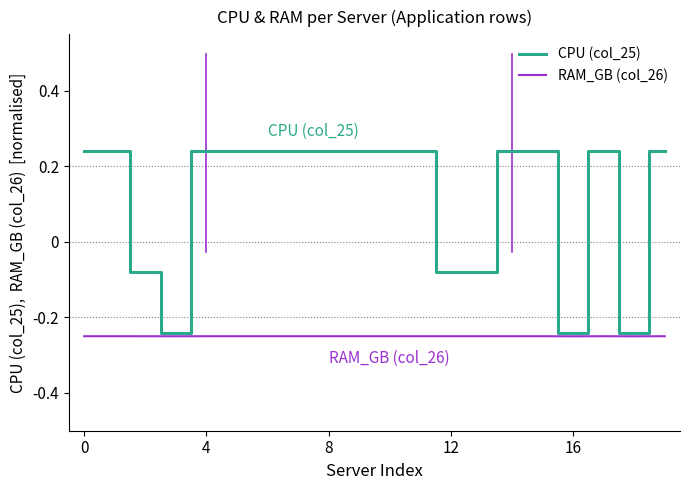

How many values in the CPU (col_25) series are below 0?

6